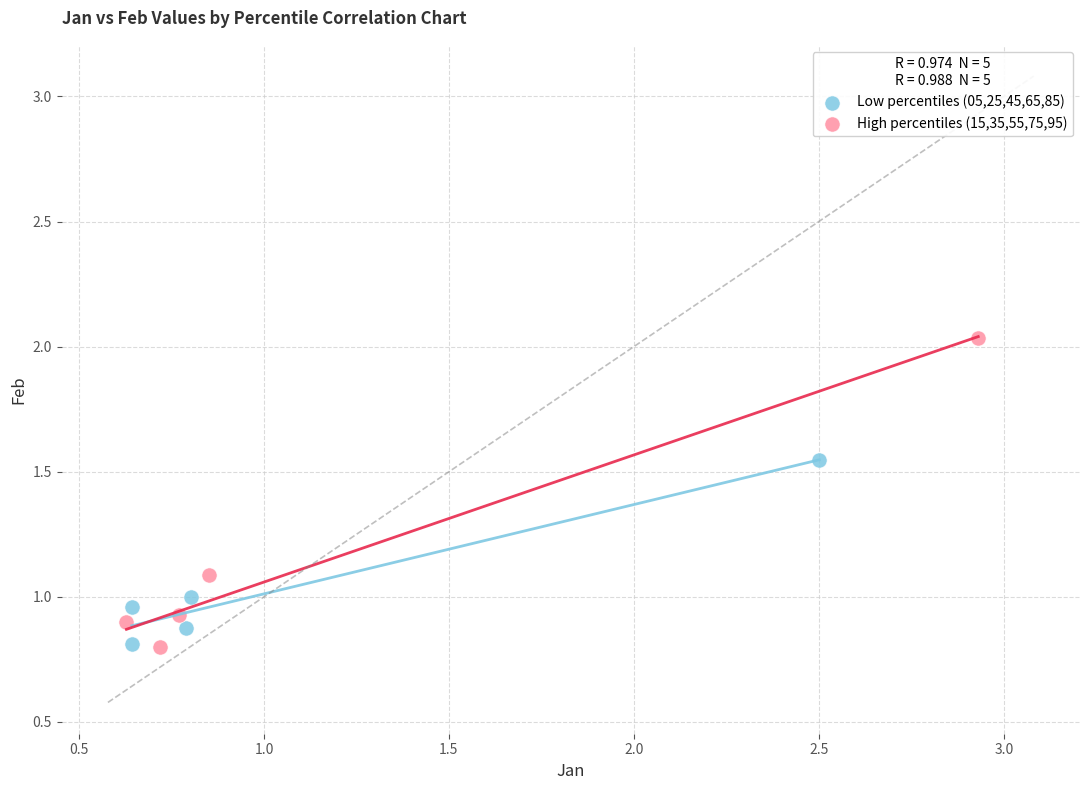

Which series reaches the maximum Y coordinate?

High percentiles (15,35,55,75,95)